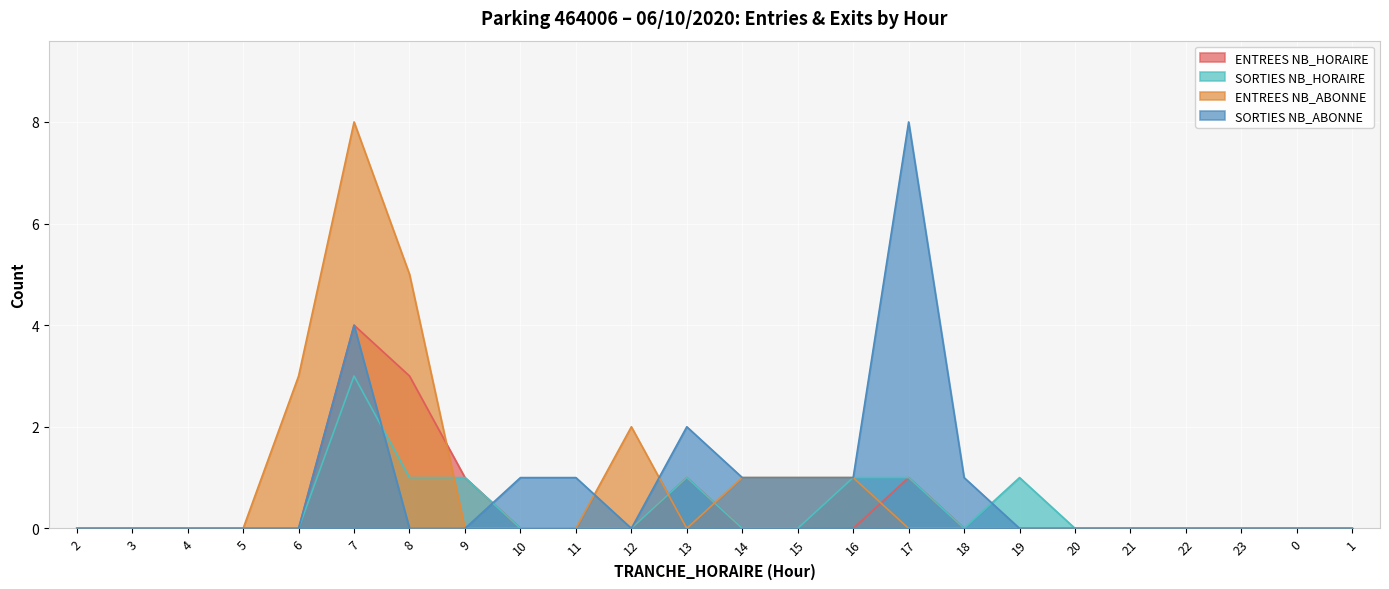

List the series in order of their peak value, highest first.

ENTREES NB_ABONNE, SORTIES NB_ABONNE, ENTREES NB_HORAIRE, SORTIES NB_HORAIRE